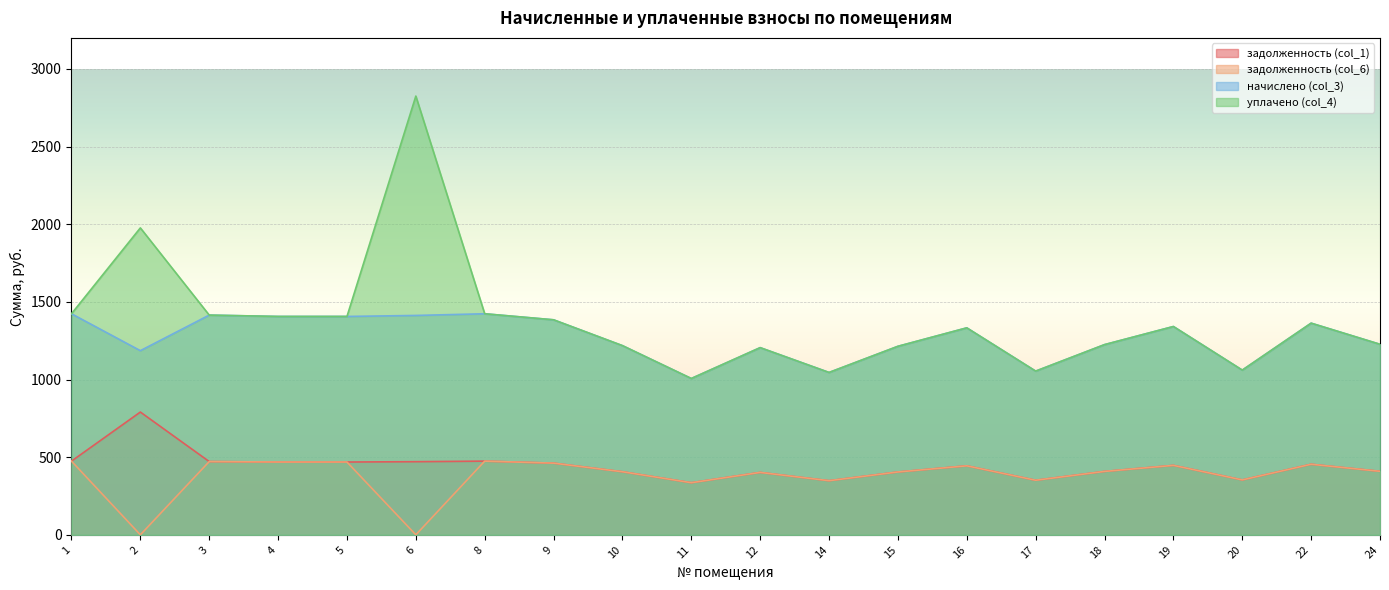

Between 14 and 17, which is larger?

17